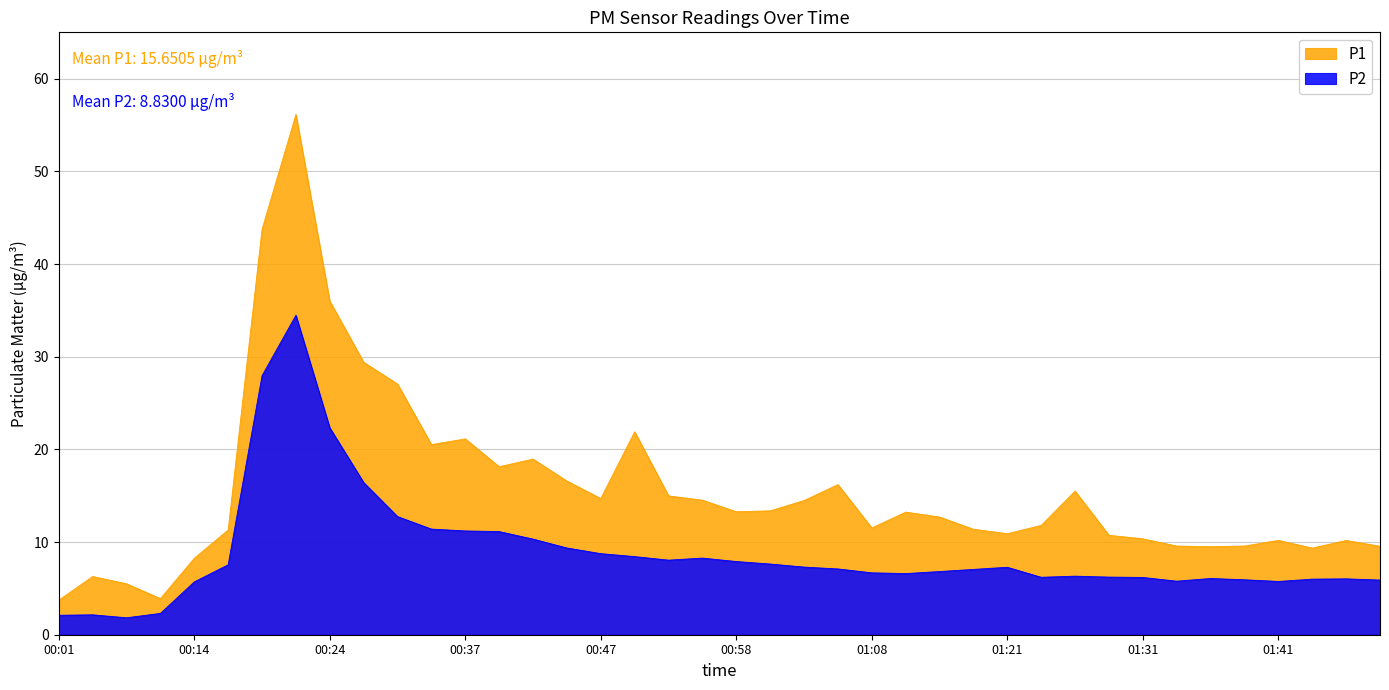

How many lines are shown in the chart?

2